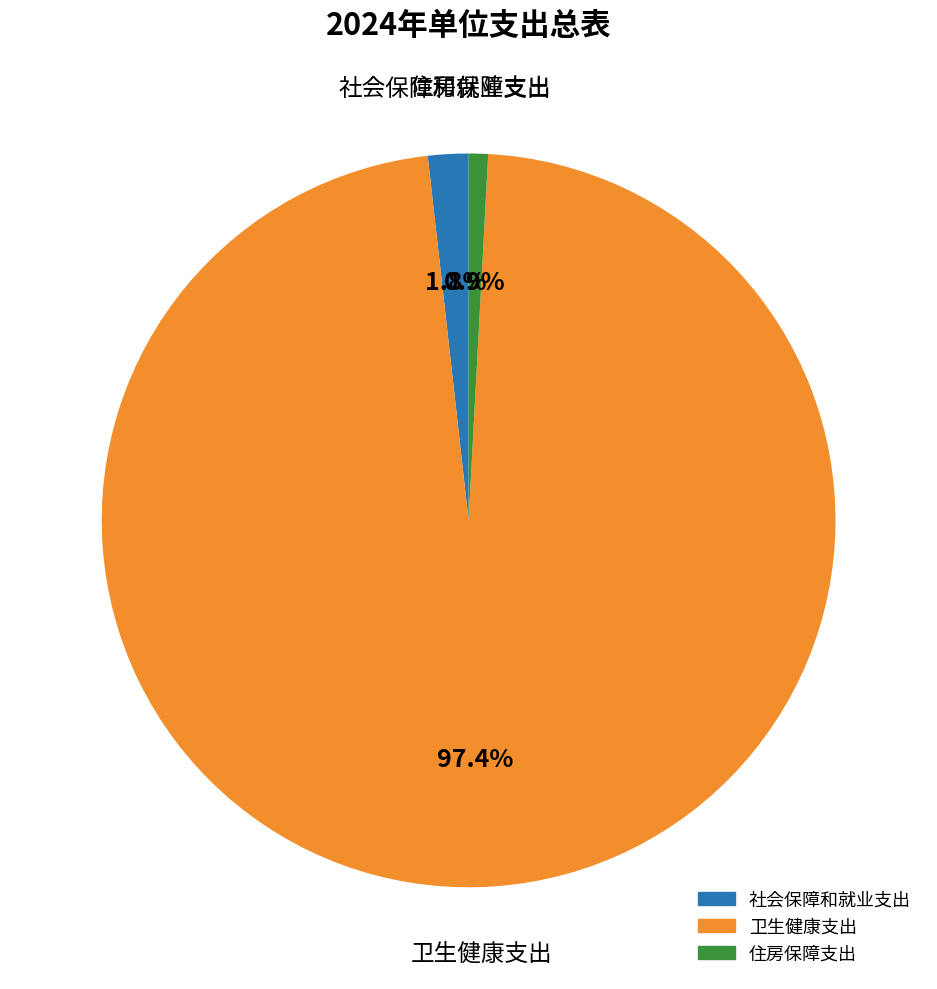

Between 住房保障支出 and 社会保障和就业支出, which is larger?

社会保障和就业支出